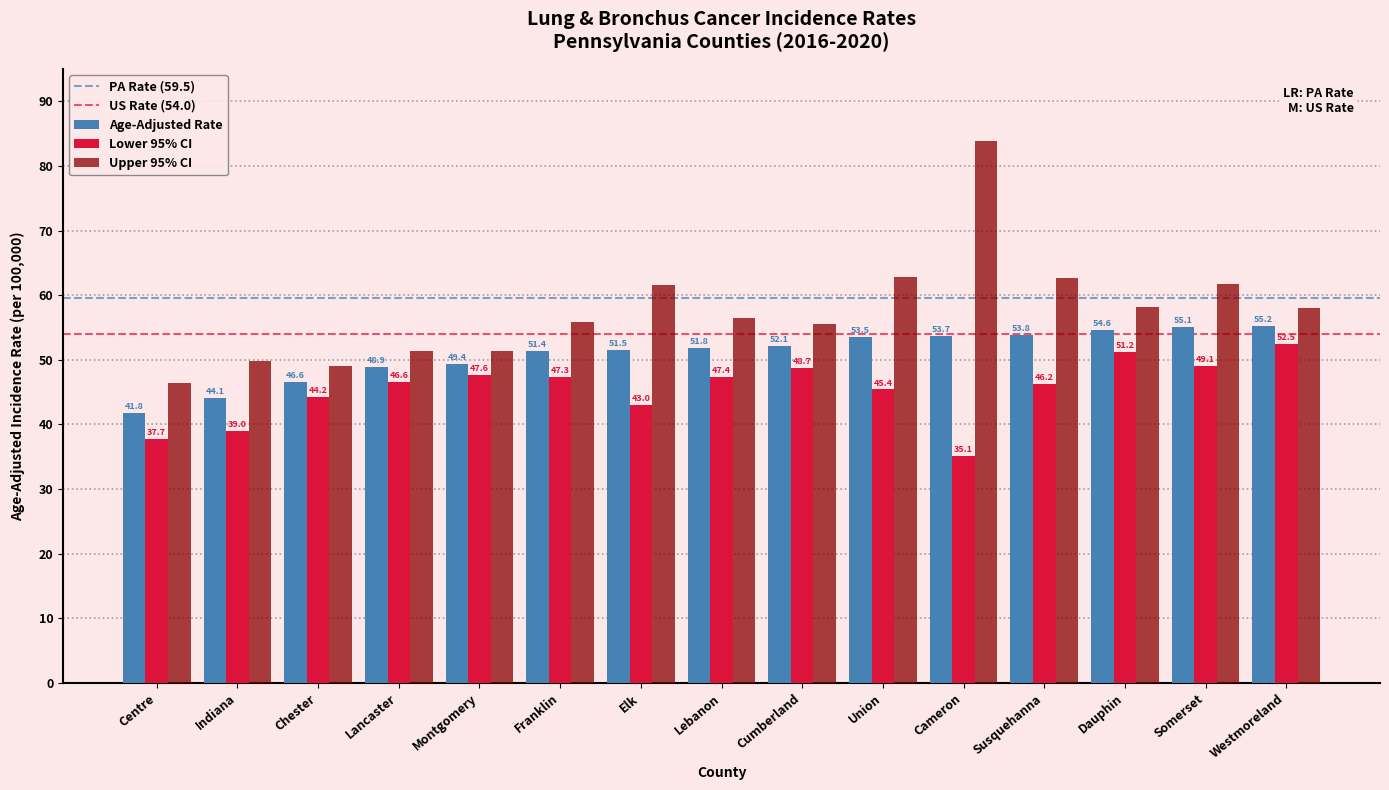

At Somerset, list the series in order from largest to smallest.

Upper 95% CI, Age-Adjusted Rate, Lower 95% CI